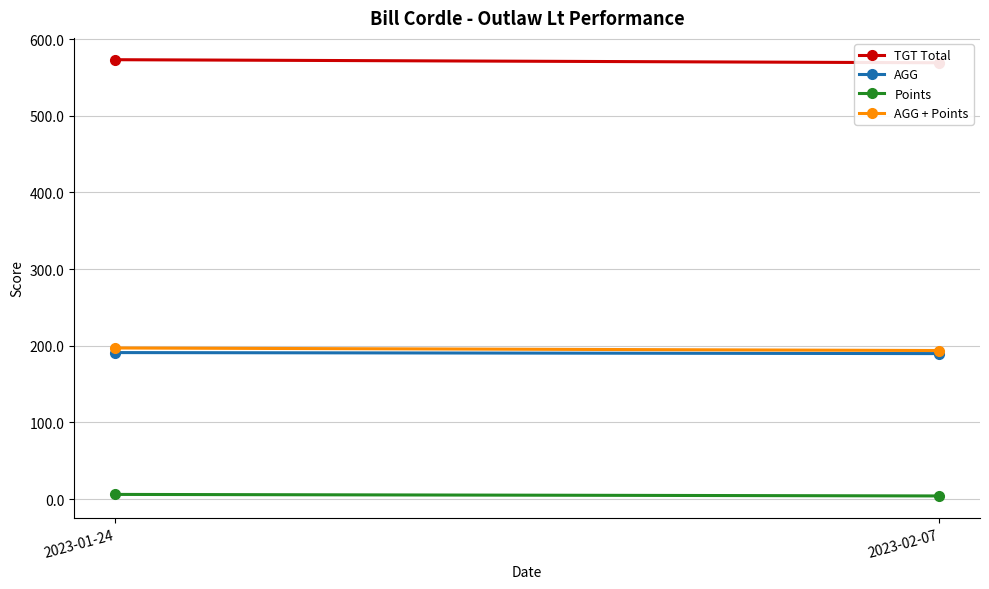

Which series has the largest range (max minus min)?

TGT Total